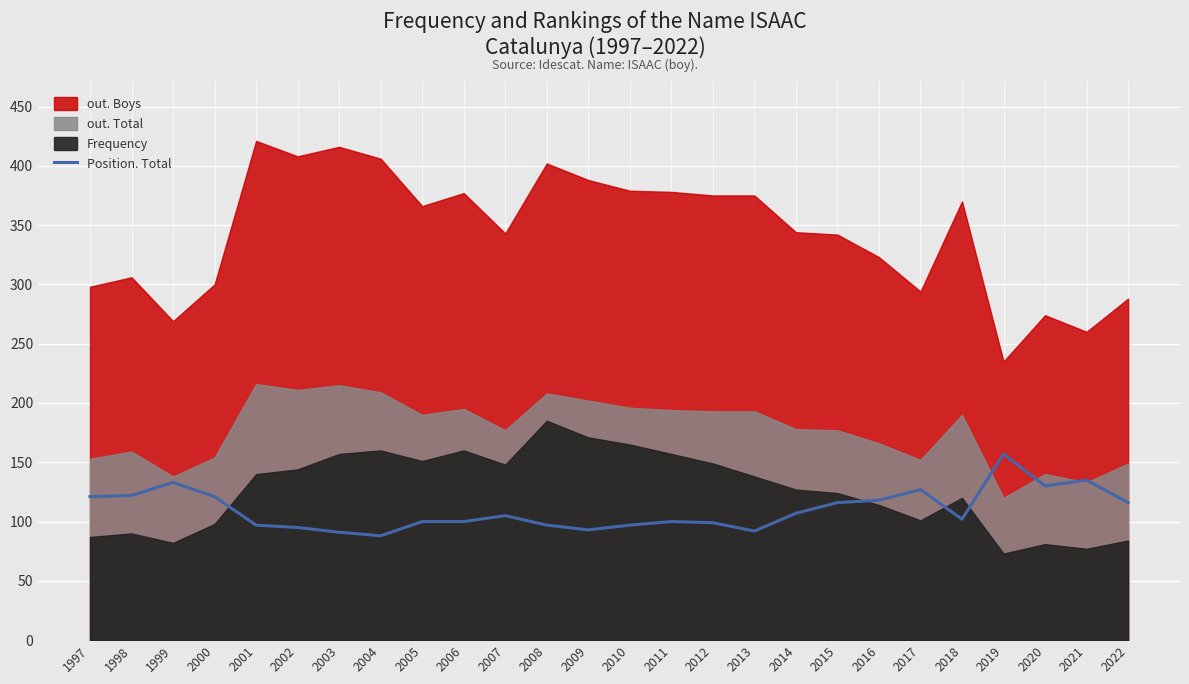

List the labels in order of value, largest first.

2019, 2021, 1999, 2020, 2017, 1998, 1997, 2000, 2016, 2015, 2022, 2014, 2007, 2018, 2005, 2006, 2011, 2012, 2001, 2008, 2010, 2002, 2009, 2013, 2003, 2004